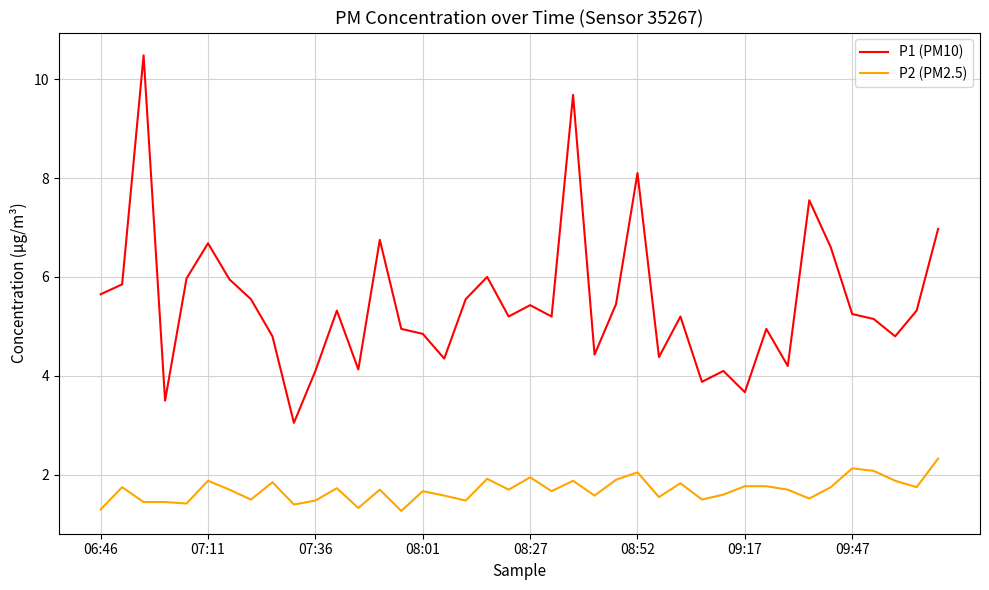

Rank the series by their average value, from highest to lowest.

P1 (PM10), P2 (PM2.5)